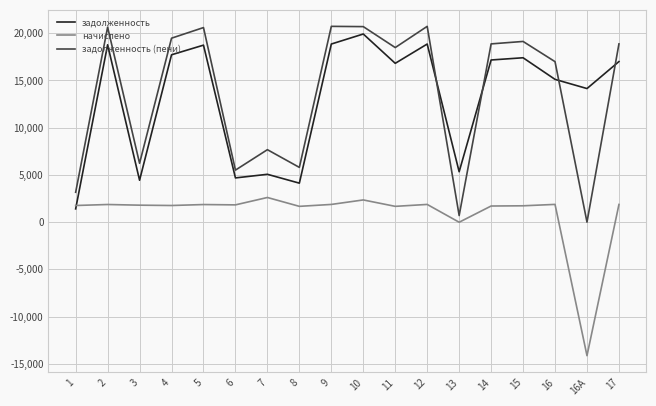

At 2, list the series in order from smallest to largest.

начислено, задолженность, задолженность (пени)